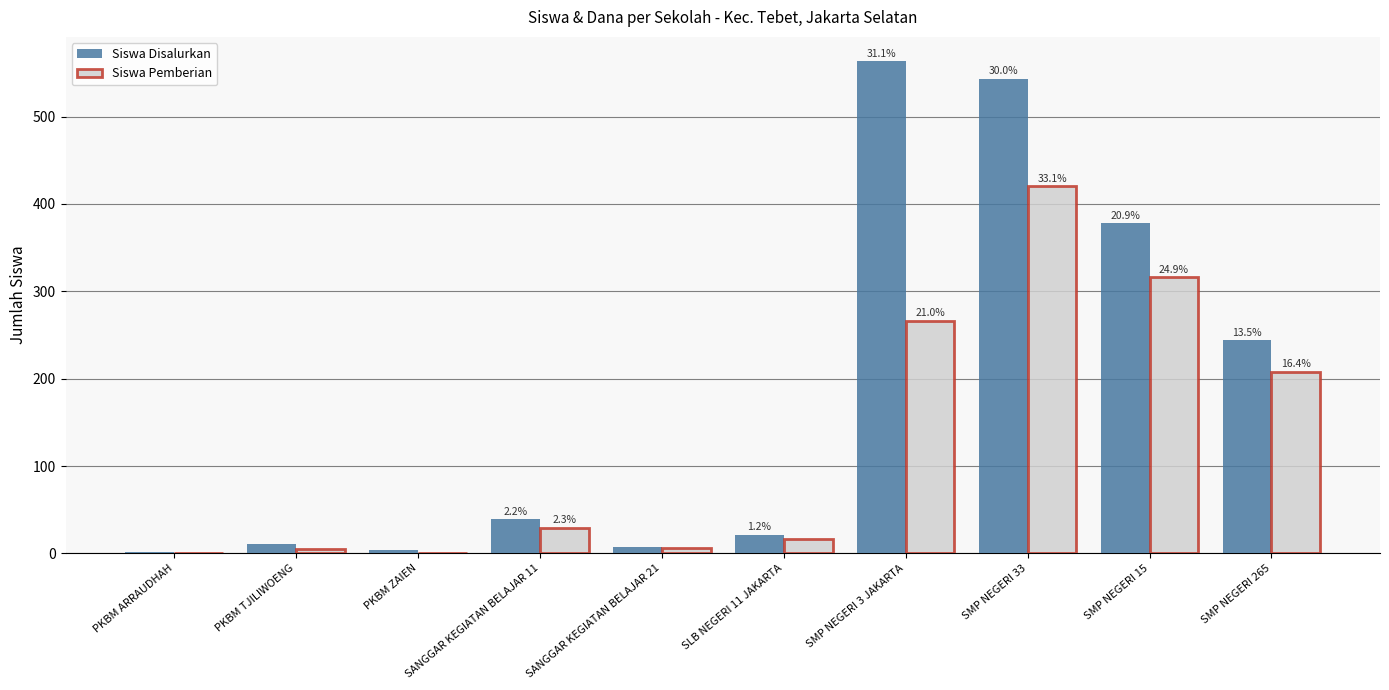

How many groups of bars are there?

10